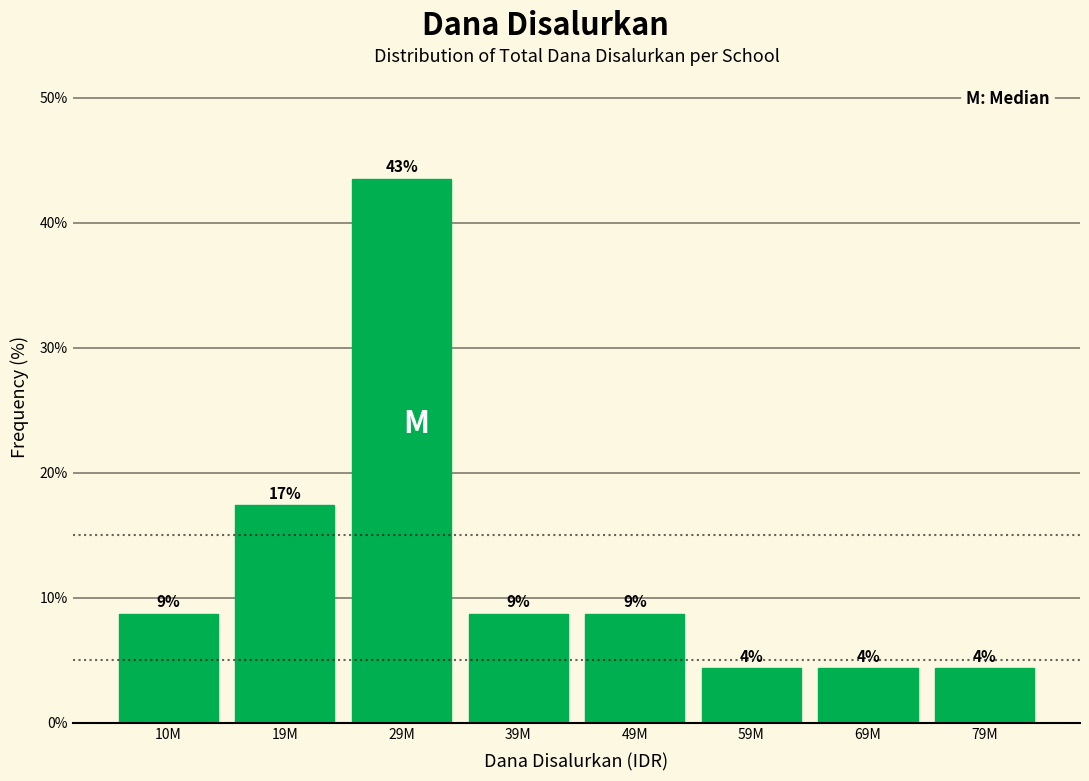

How many bars are there in total?

8